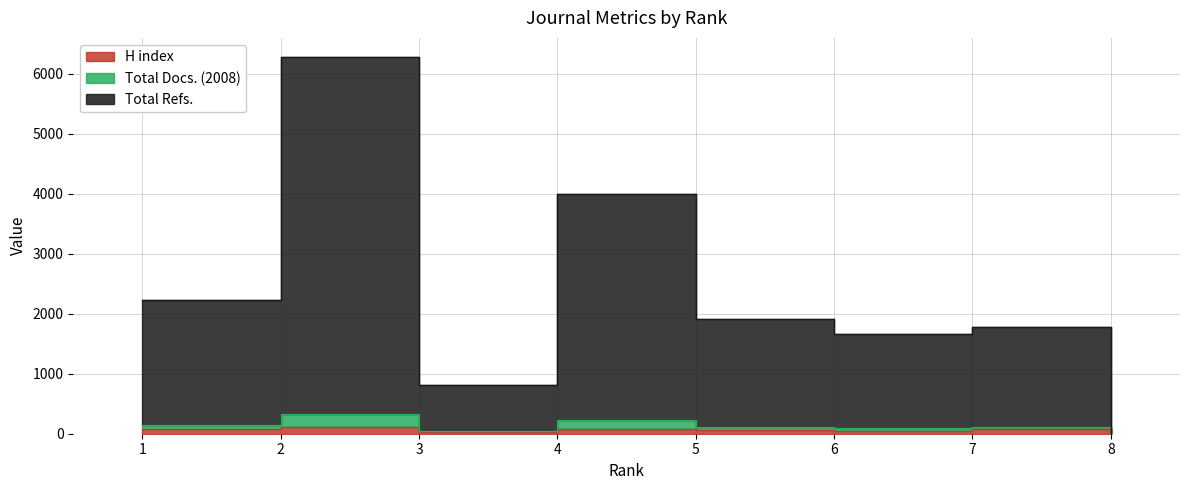

What is the maximum value for H index?

119